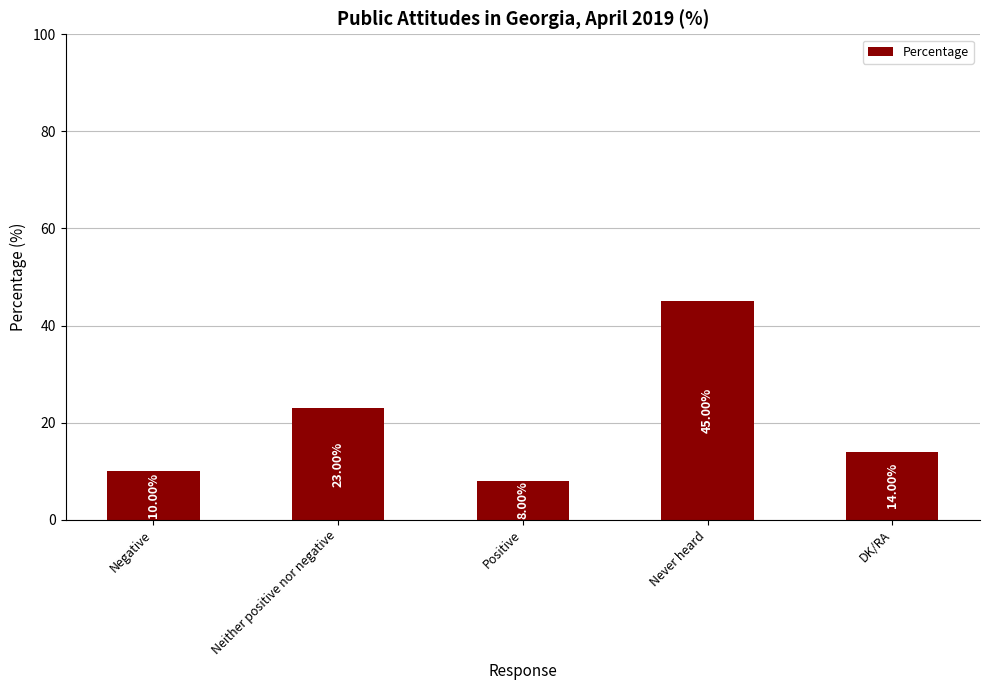

Which has a higher value, Positive or Negative?

Negative